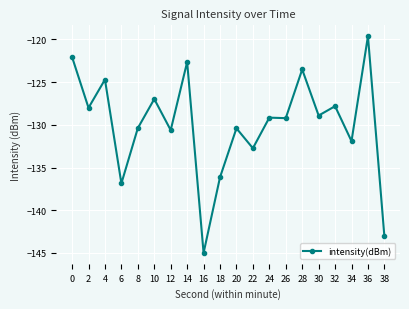

True or false: the data has more than 2 interior local peaks.

True